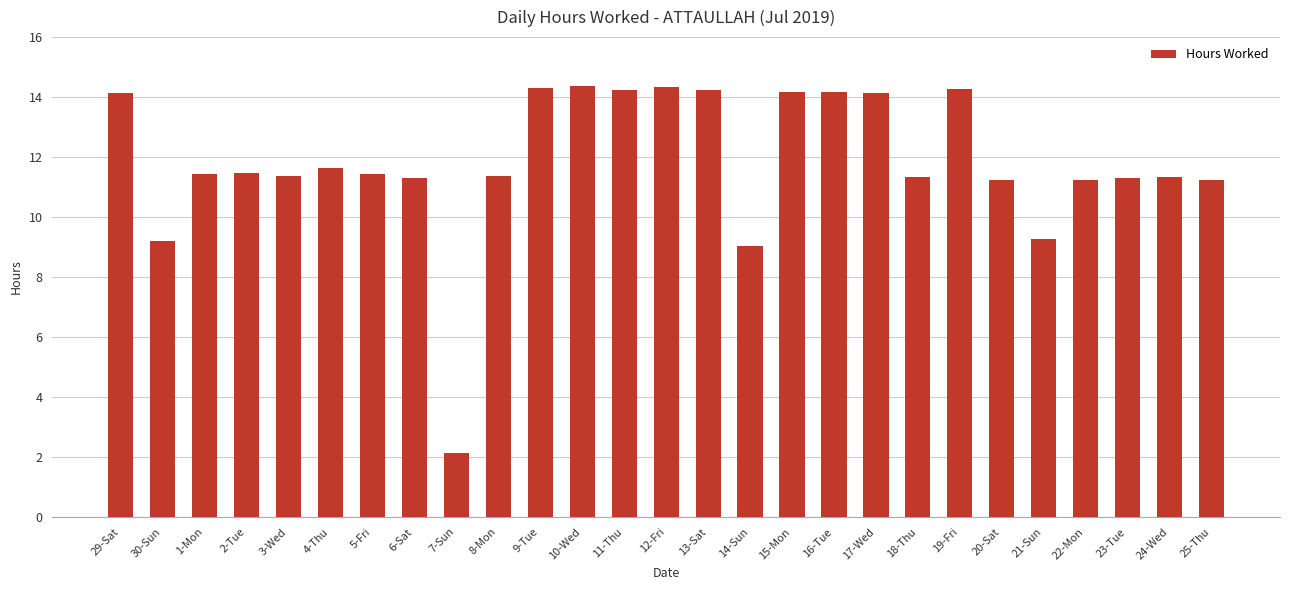

What is the value of the 14th bar from the left?

14.3